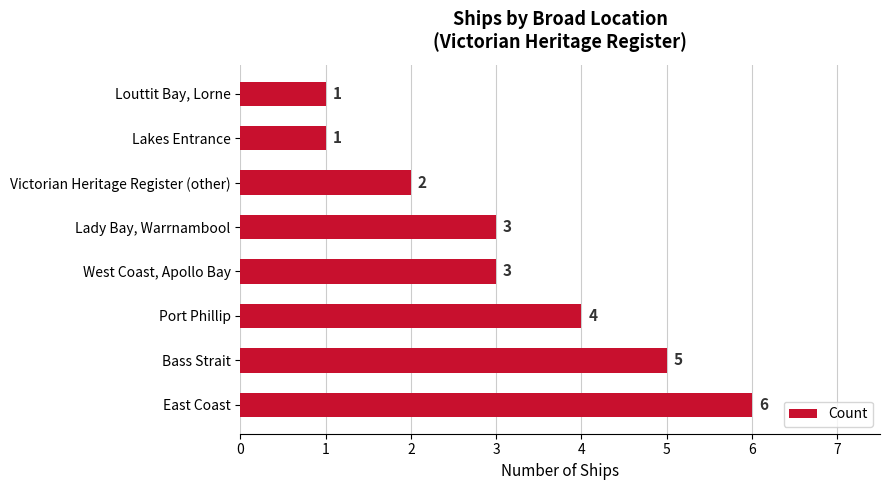

What is the maximum value shown in the chart?

6